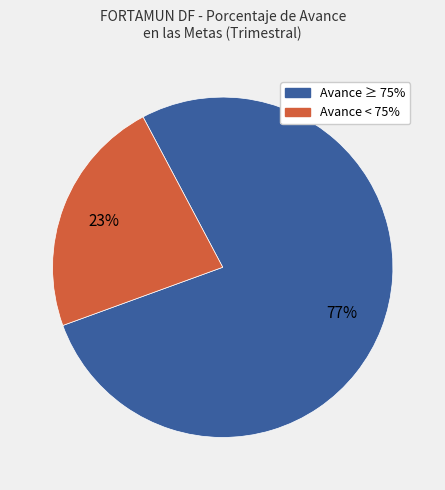

Does any single category account for the majority?

Yes